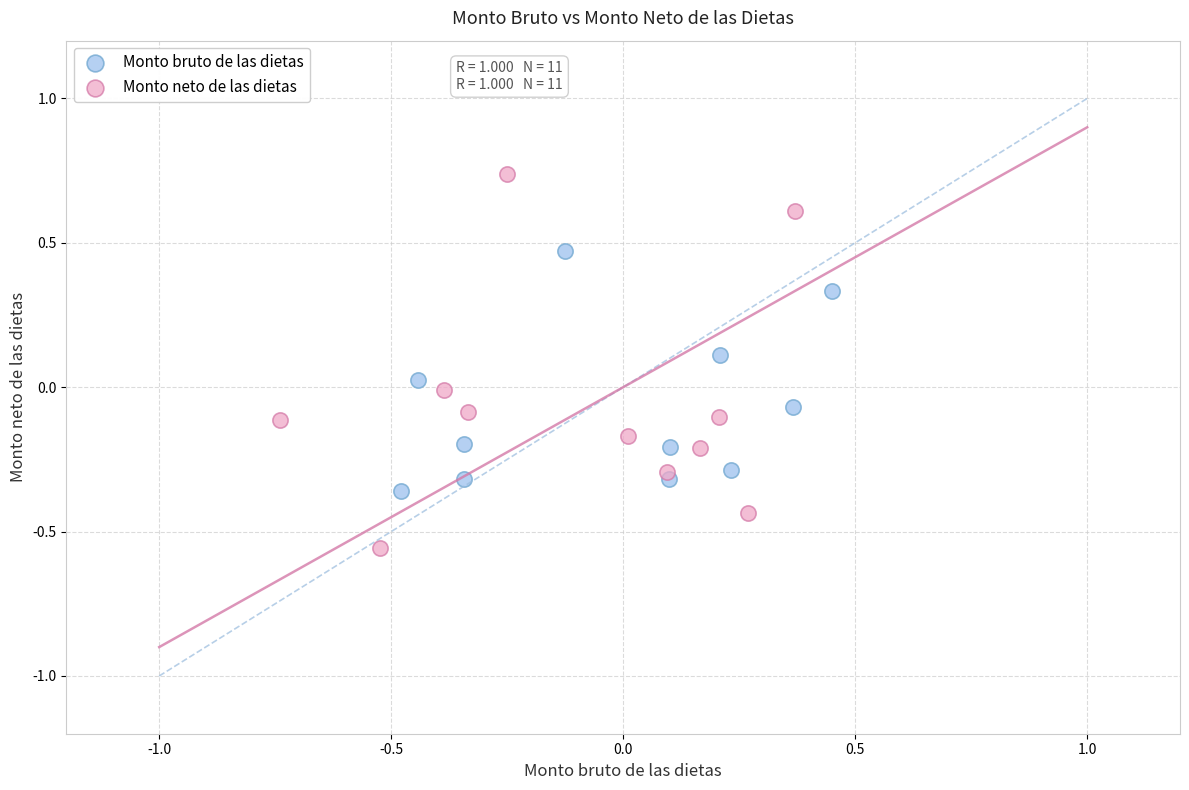

Which series reaches the minimum Y coordinate?

Monto neto de las dietas